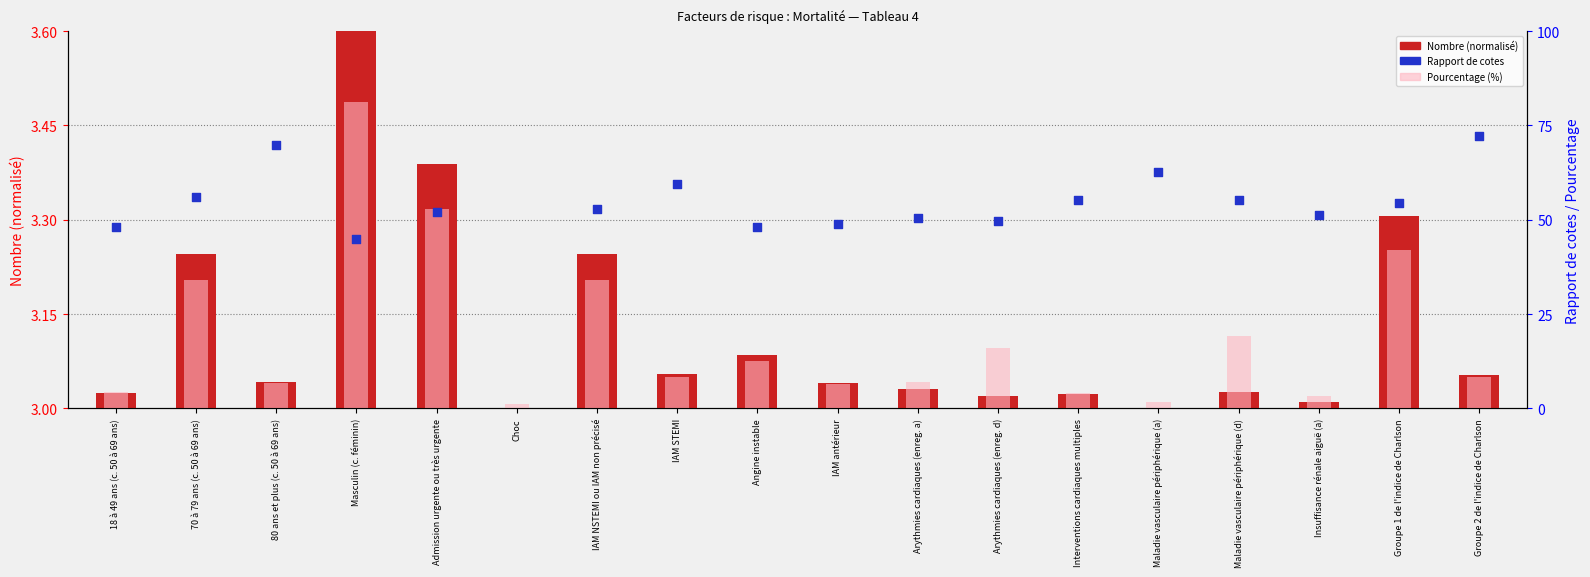

What are all the series names shown in the legend?

Nombre, Pourcentage, Rapport de cotes